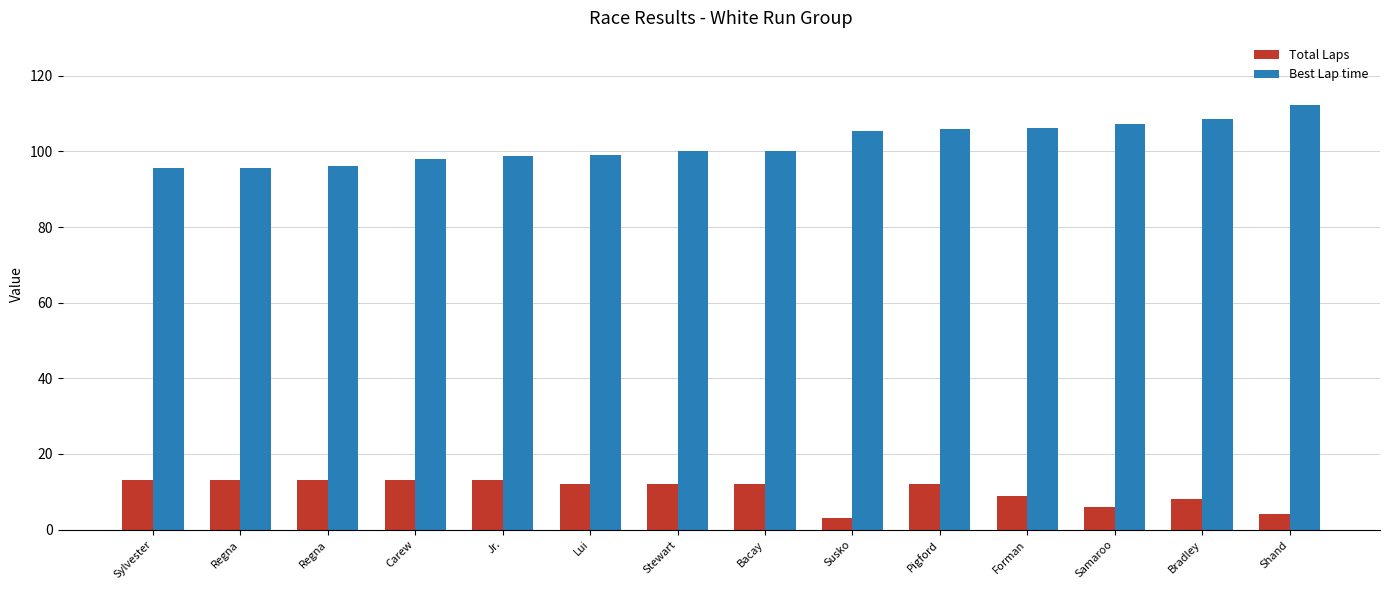

At which label does Total Laps reach its minimum?

Susko